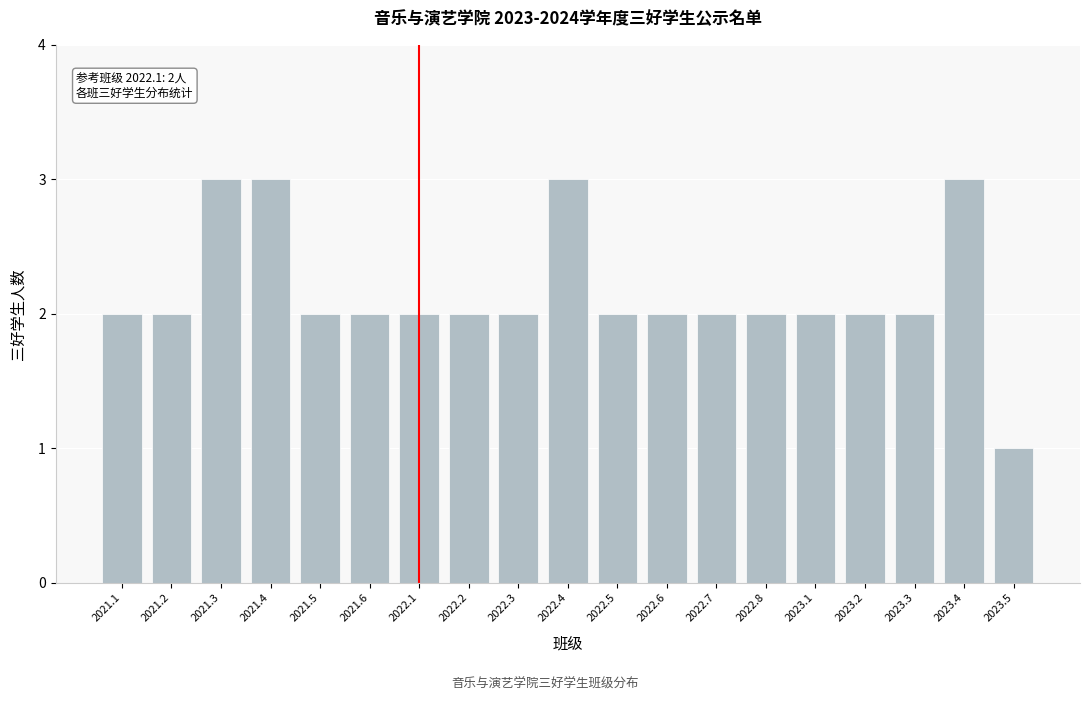

Reading left to right, what are all the values shown in this chart?

2	2	3	3	2	2	2	2	2	3	2	2	2	2	2	2	2	3	1